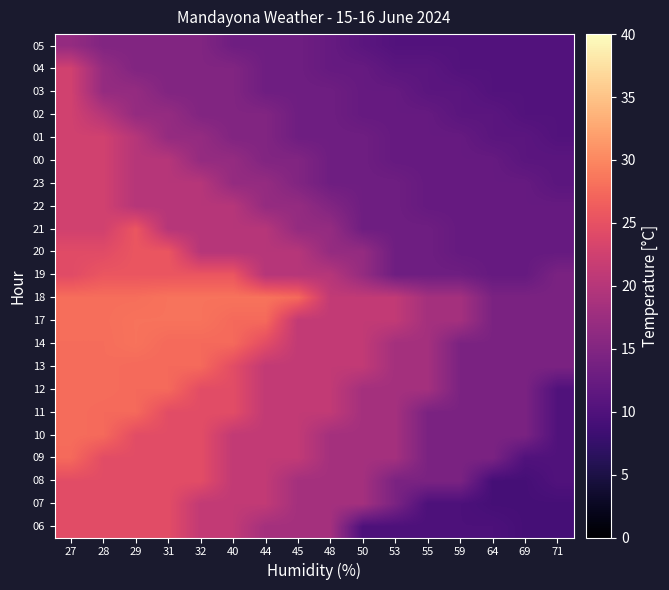

How many data points does each series have?

16